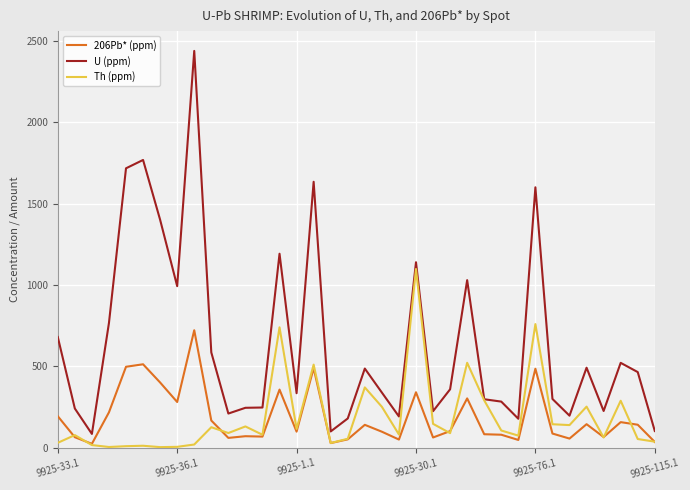

How many lines are shown in the chart?

3